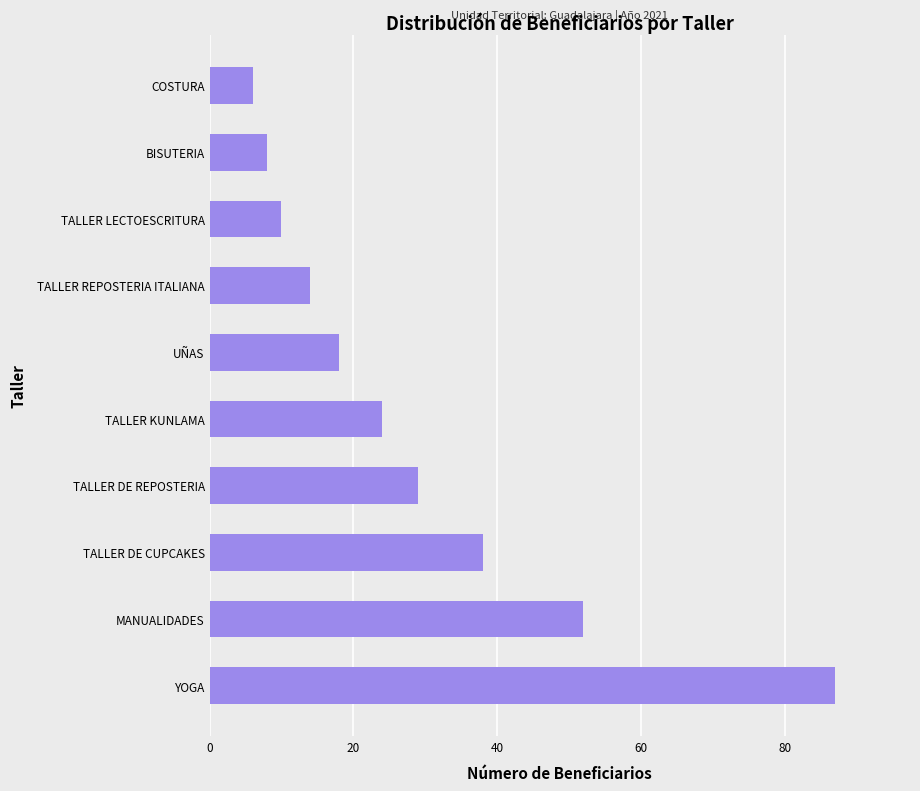

Where is the data nearest to the value 46?

MANUALIDADES